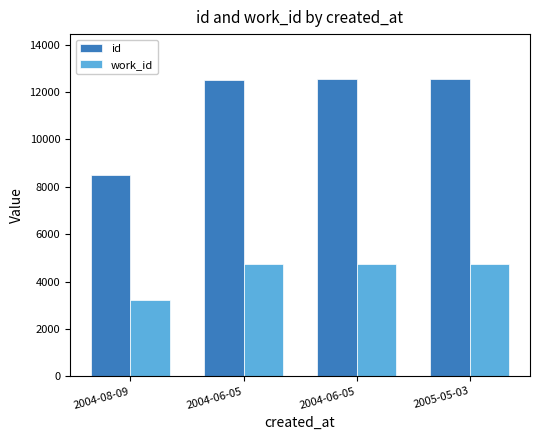

What are all the series names shown in the legend?

id, work_id